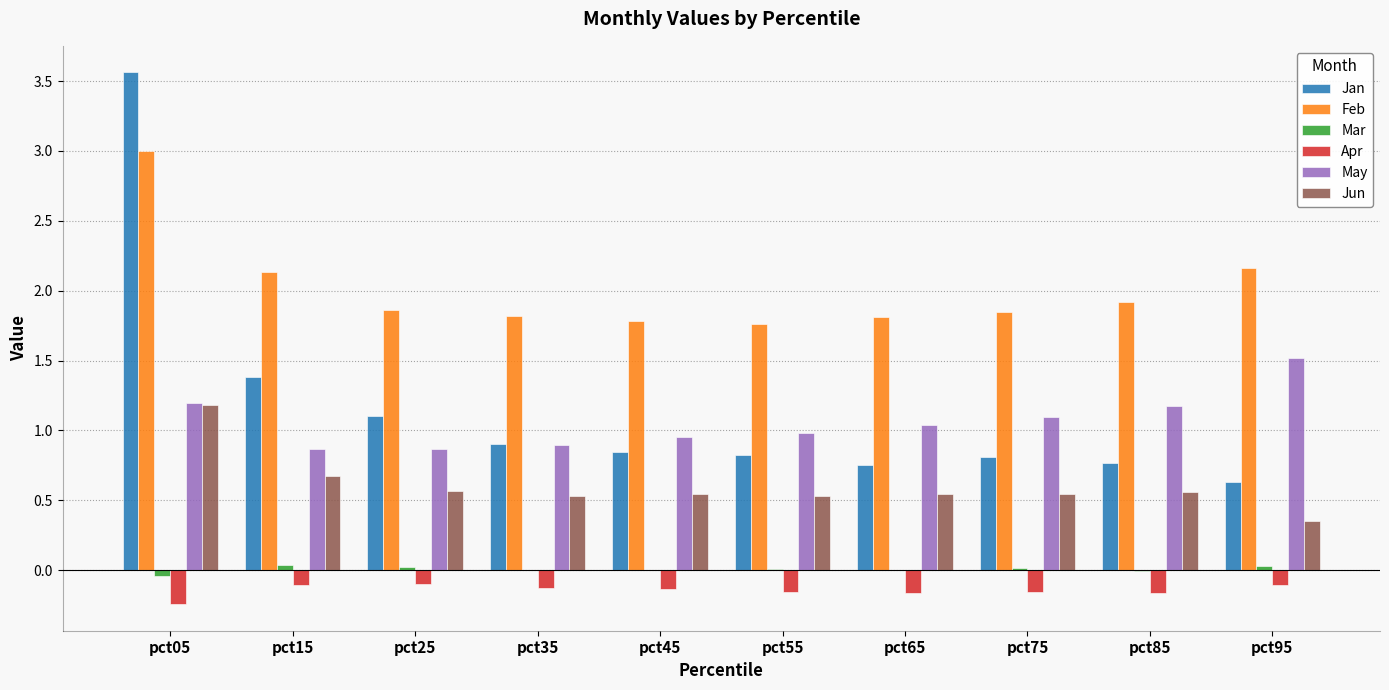

Which series has the widest spread of values?

Jan